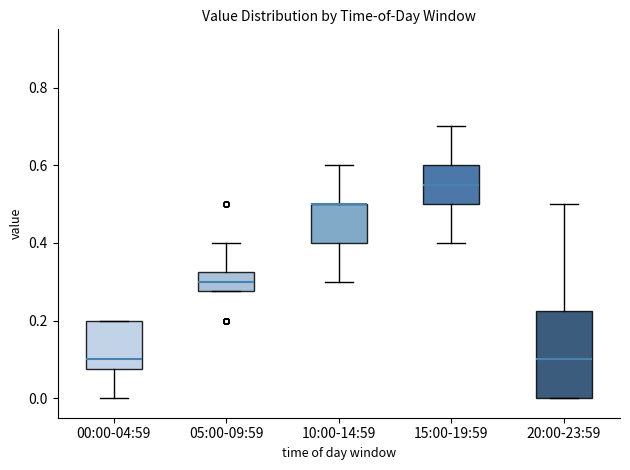

Reading left to right, transcribe this box plot: for each box, give where its median line is, the range the box spans, and where its two whiskers end, as read against the y-axis. The values are not printed on the chart, so give them approximately, as read against the axis.

00:00-04:59: median 0.10, box 0.08 to 0.20, whiskers 0.00 to 0.20
05:00-09:59: median 0.30, box 0.28 to 0.32, whiskers 0.28 to 0.40
10:00-14:59: median 0.50 (drawn on the box's upper edge), box 0.40 to 0.50, whiskers 0.30 to 0.60
15:00-19:59: median 0.56, box 0.50 to 0.60, whiskers 0.40 to 0.70
20:00-23:59: median 0.10, box 0.00 to 0.22, whiskers 0.00 to 0.50